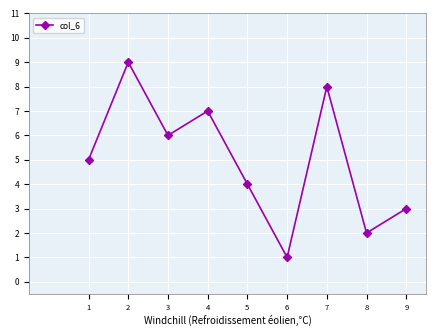

True or false: there are more than 1 points higher than both neighbors.

True